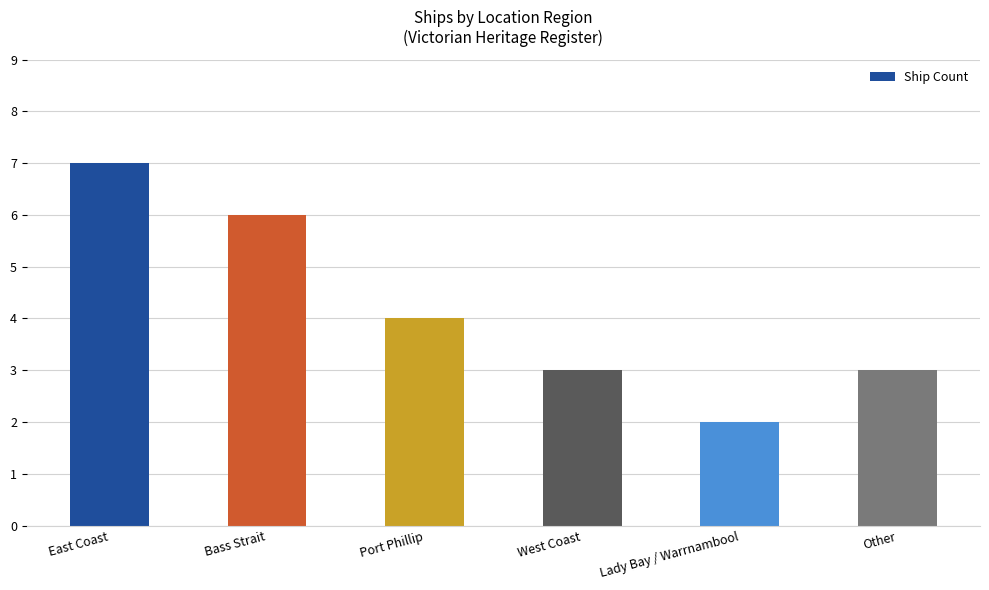

Where is the data nearest to the value 4?

Port Phillip